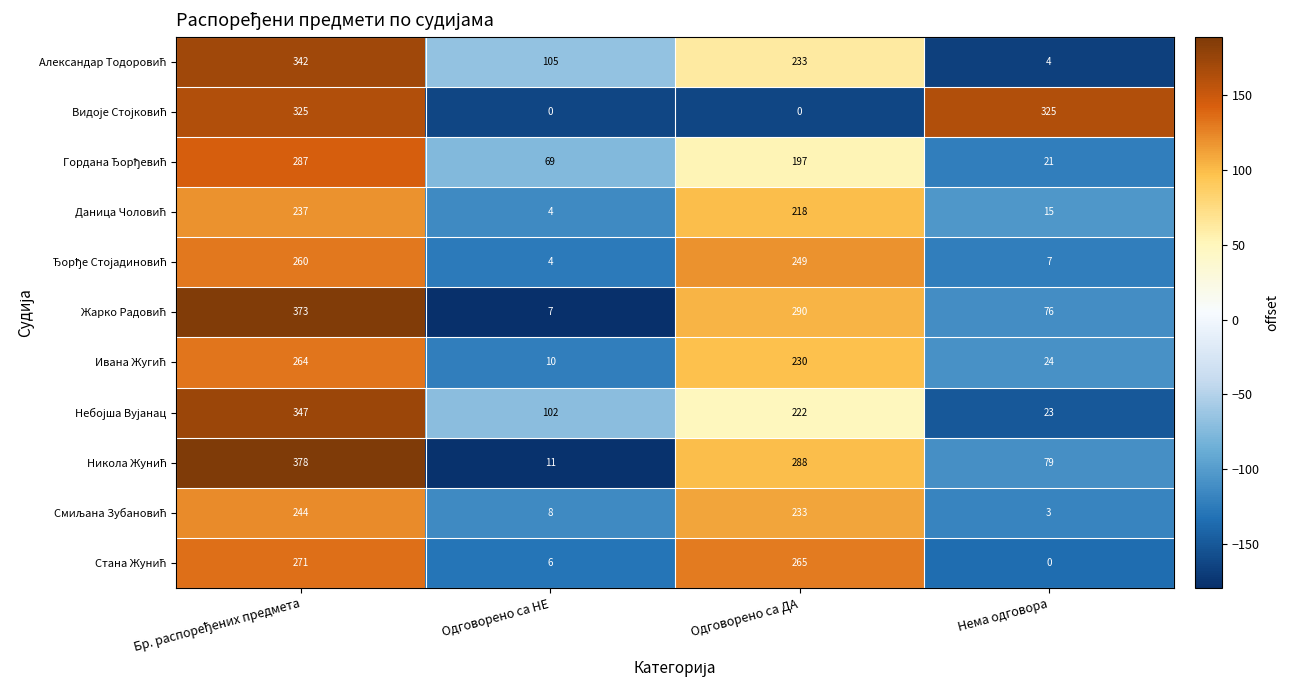

What is the difference between the highest and lowest values at Нема одговора?

325